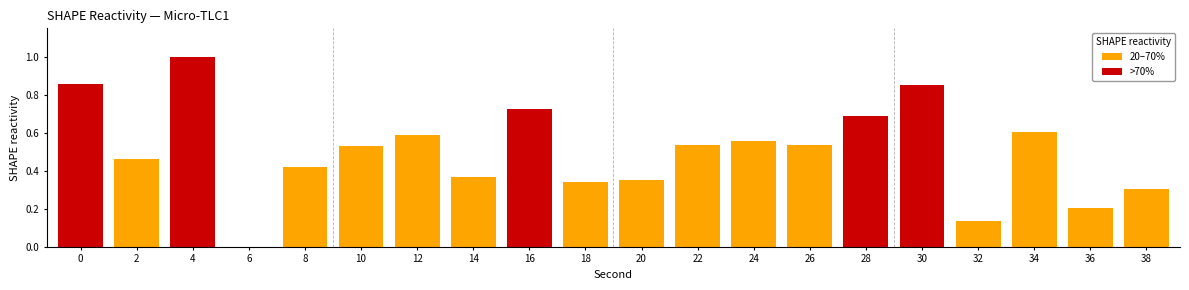

Read the value at 4.

1.0